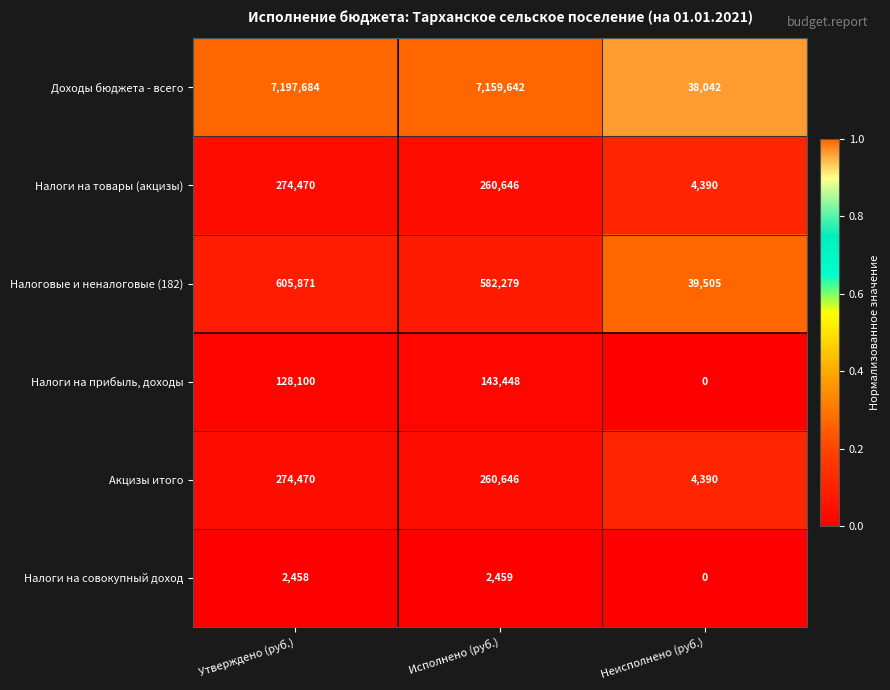

What is the sum of all Налоги на прибыль, доходы values?

271548